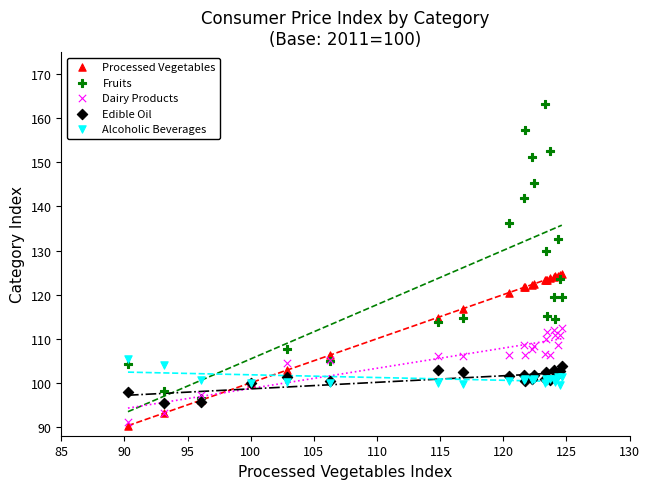

Which series contains the lowest Y value?

Processed Vegetables